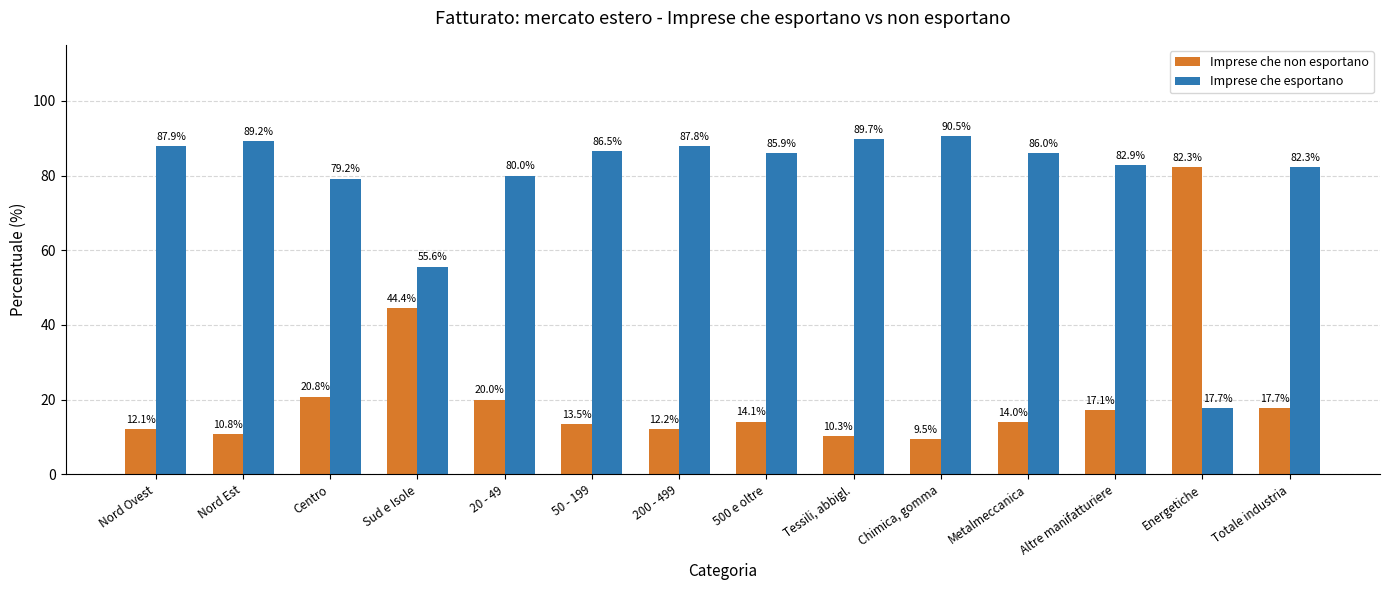

How many values in the Imprese che esportano series are below 86?

7